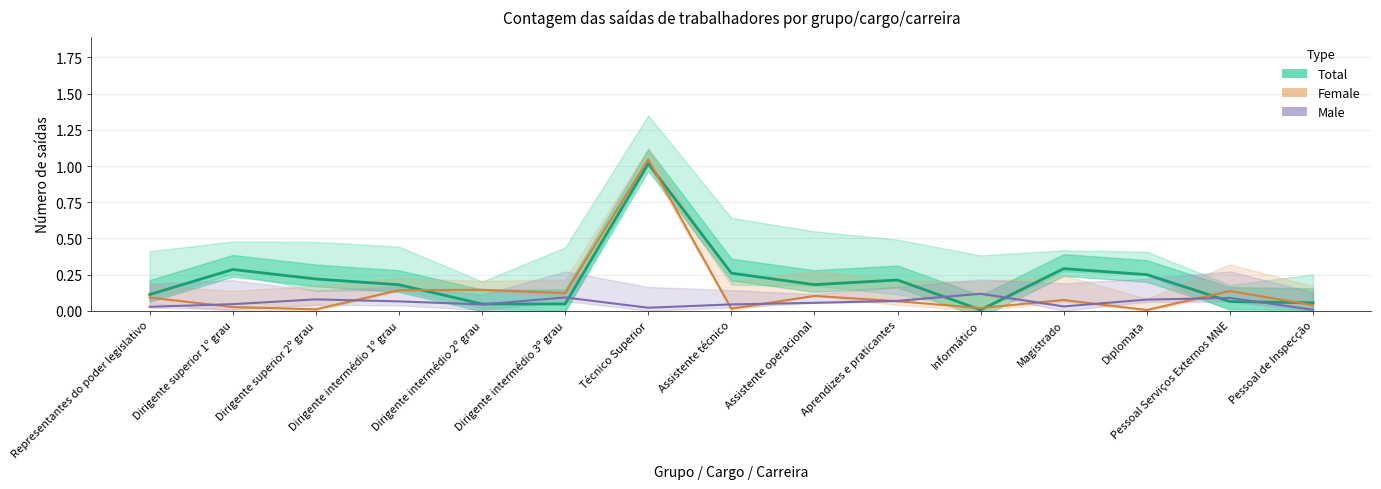

Reading left to right, what are all the values shown in this chart?

Total: 0.1	0.3	0.2	0.2	0.0	0.0	1.0	0.3	0.2	0.2	0.0	0.3	0.2	0.1	0.1
Female: 0.1	0.0	0.0	0.1	0.1	0.1	1.0	0.0	0.1	0.1	0.0	0.1	0.0	0.1	0.0
Male: 0.0	0.0	0.1	0.1	0.0	0.1	0.0	0.0	0.1	0.1	0.1	0.0	0.1	0.1	0.0